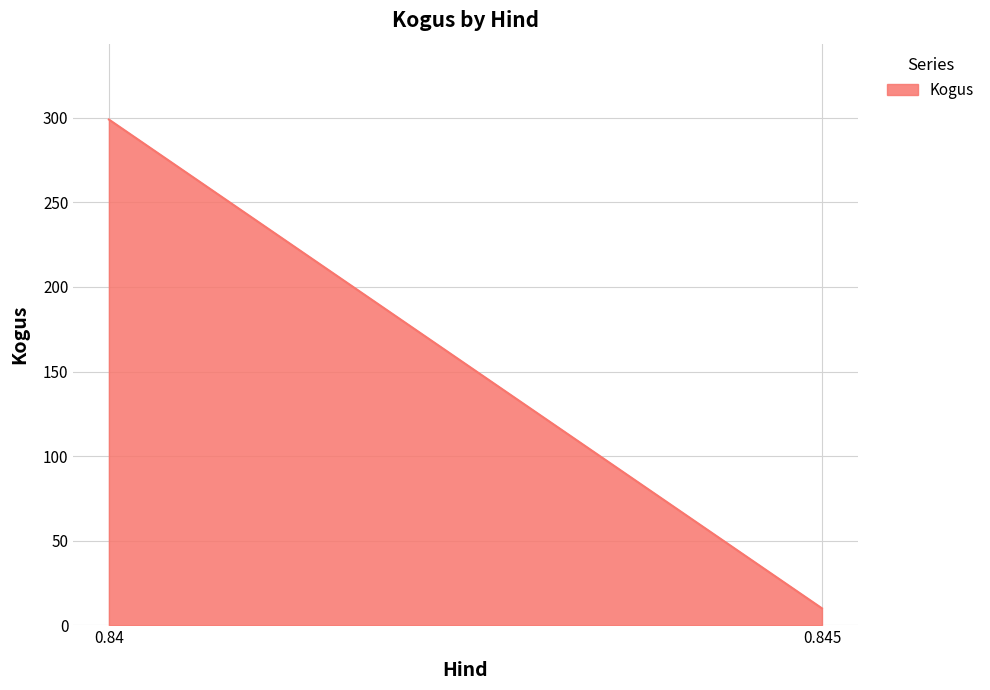

Is it true that the value at 0.84 is 181?

False